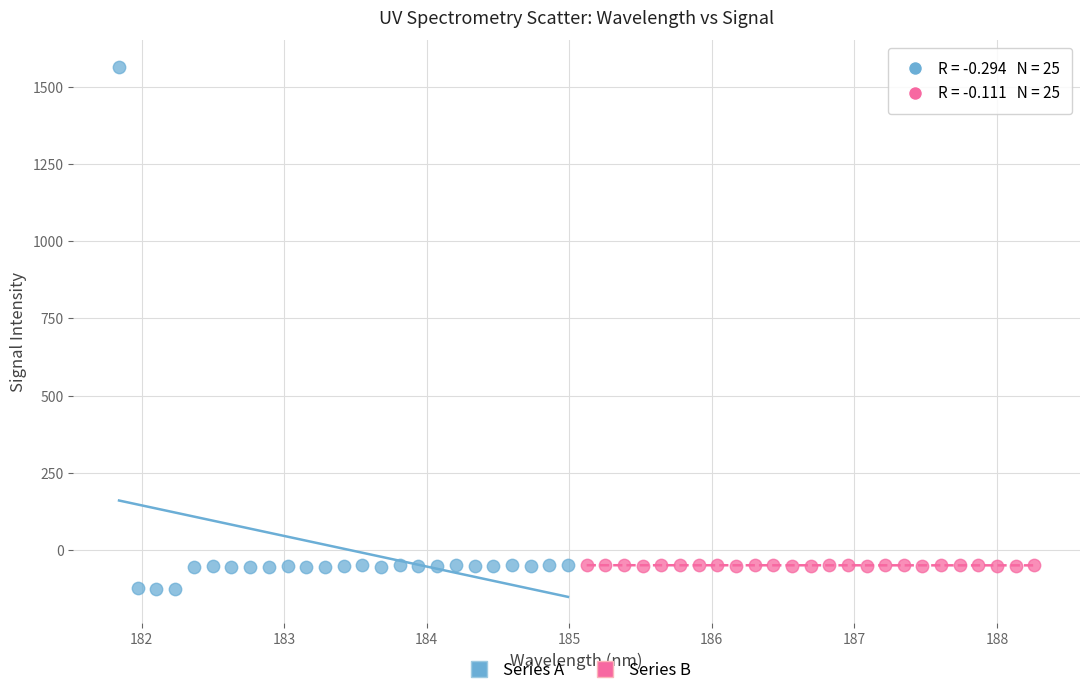

Which series has the widest spread of Y values?

Series A